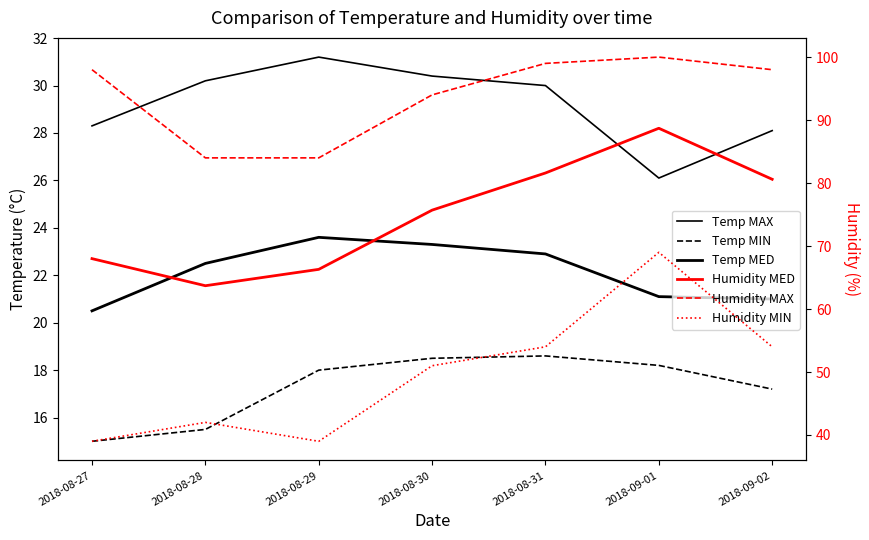

What are all the series names shown in the legend?

Temp MAX, Temp MIN, Temp MED, Humidity MED, Humidity MAX, Humidity MIN